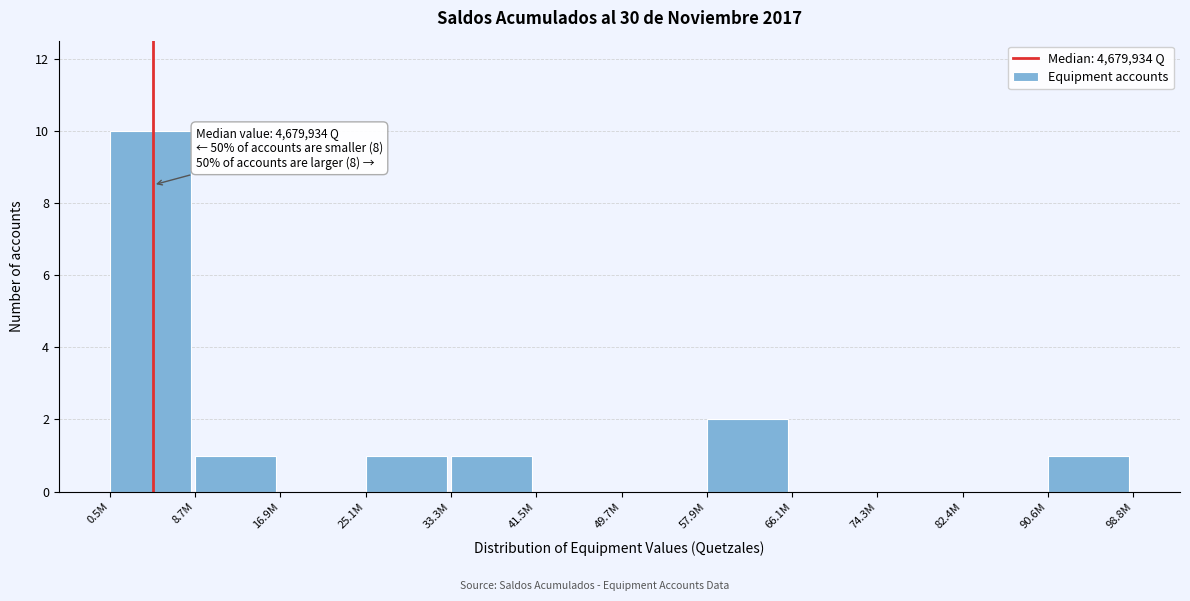

Reading left to right, transcribe all the data shown in this chart.

0.5M=10	8.7M=1	16.9M=0	25.1M=1	33.3M=1	41.5M=0	49.7M=0	57.9M=2	66.1M=0	74.3M=0	82.4M=0	90.6M=1